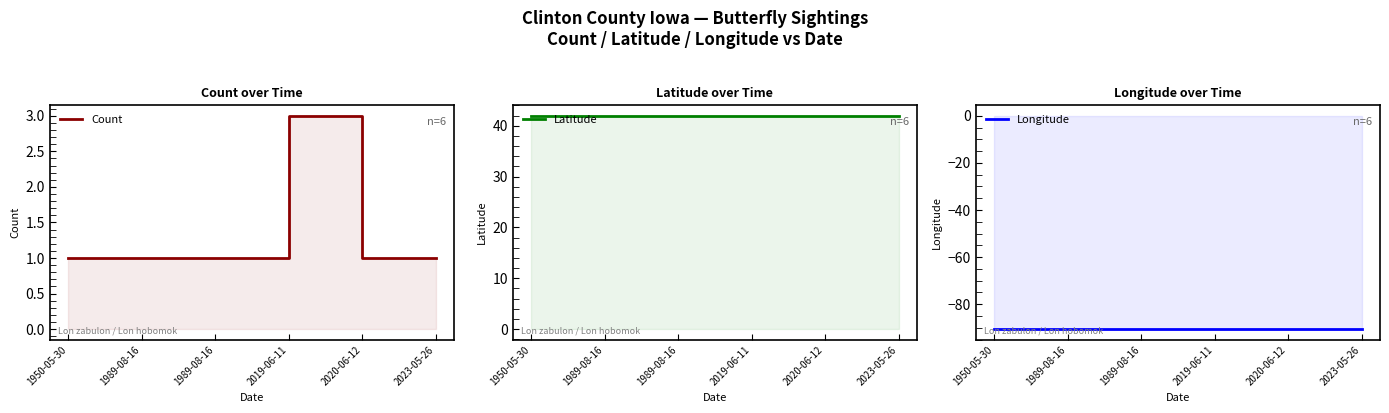

Which category has the highest value in the Longitude series?

1989-08-16